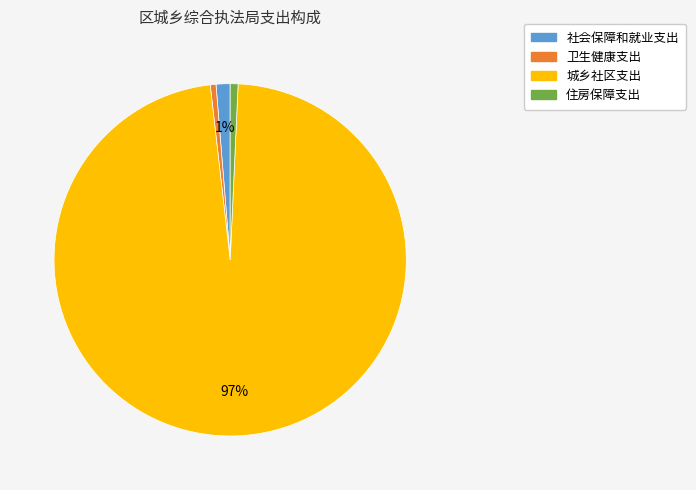

What percentage is the 住房保障支出 slice, to the nearest percent?

1%